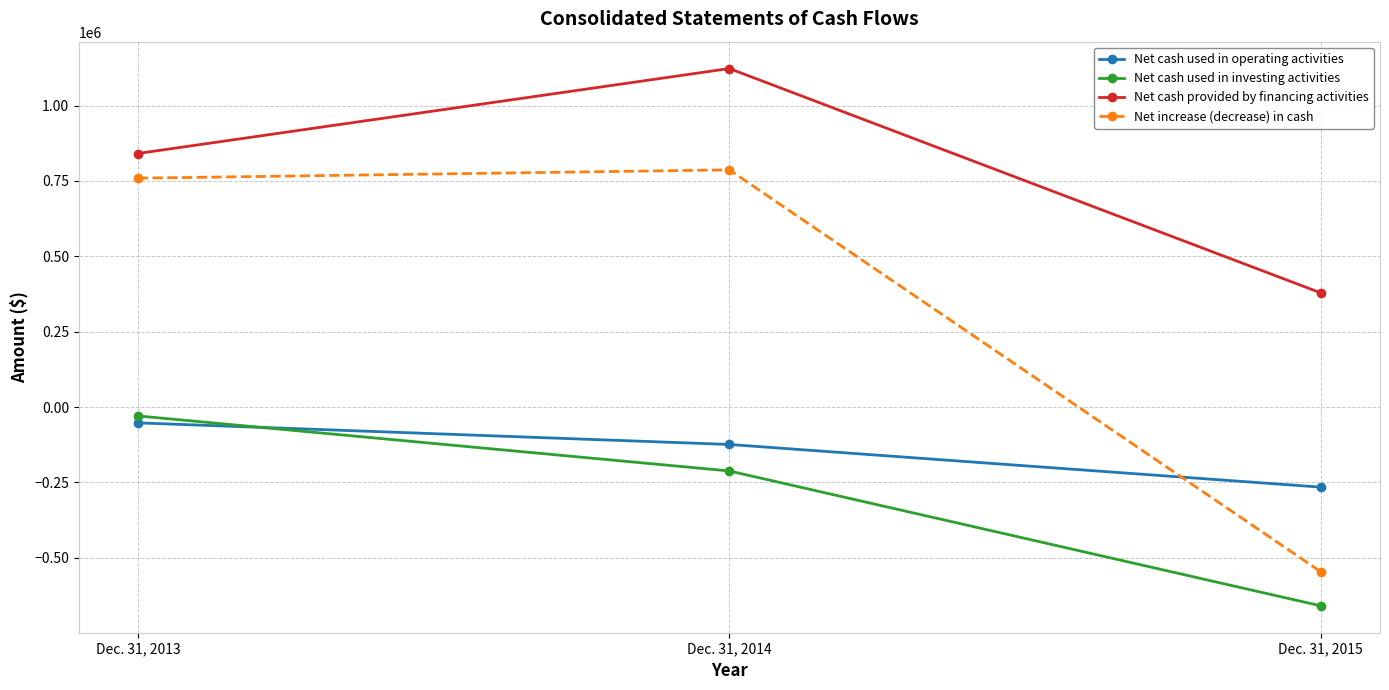

Where does the Net cash used in operating activities series first go above -124119?

Dec. 31, 2013